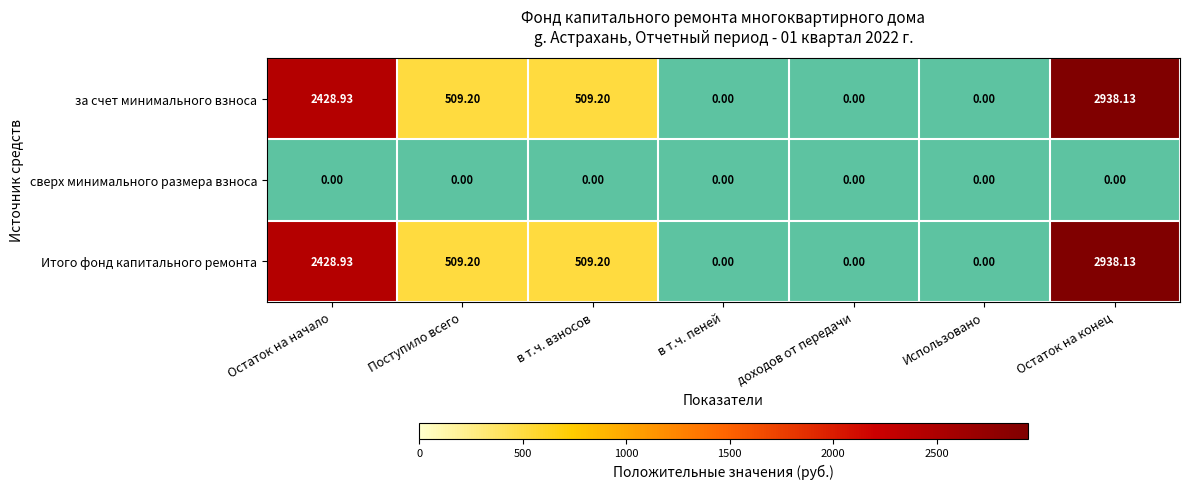

Count the number of data series in this chart.

3